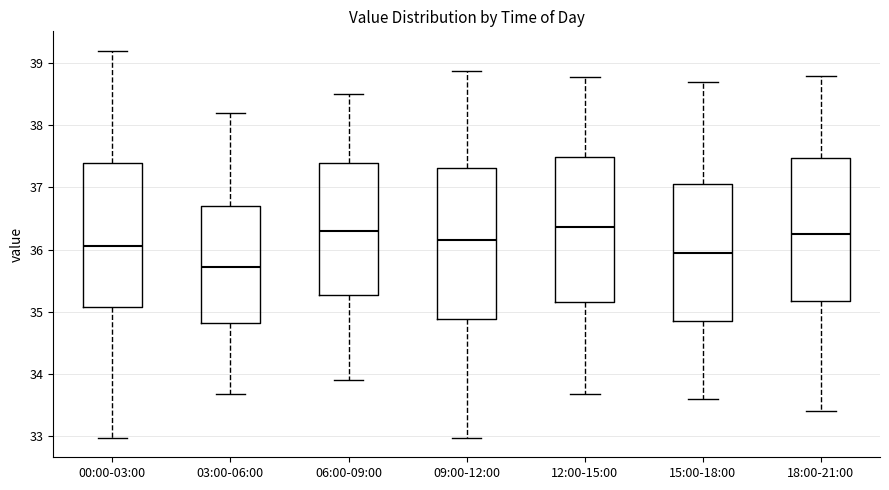

Reading left to right, read every box against the y-axis: the position of its median line, the range the box covers, and the ends of its whiskers. The values are not printed on the chart, so give them approximately, as read against the axis.

00:00-03:00: median 36.1, box 35.1 to 37.4, whiskers 33.0 to 39.2
03:00-06:00: median 35.7, box 34.8 to 36.7, whiskers 33.7 to 38.2
06:00-09:00: median 36.3, box 35.3 to 37.4, whiskers 33.9 to 38.5
09:00-12:00: median 36.2, box 34.9 to 37.3, whiskers 33.0 to 38.9
12:00-15:00: median 36.4, box 35.2 to 37.5, whiskers 33.7 to 38.8
15:00-18:00: median 36.0, box 34.9 to 37.1, whiskers 33.6 to 38.7
18:00-21:00: median 36.3, box 35.2 to 37.5, whiskers 33.4 to 38.8